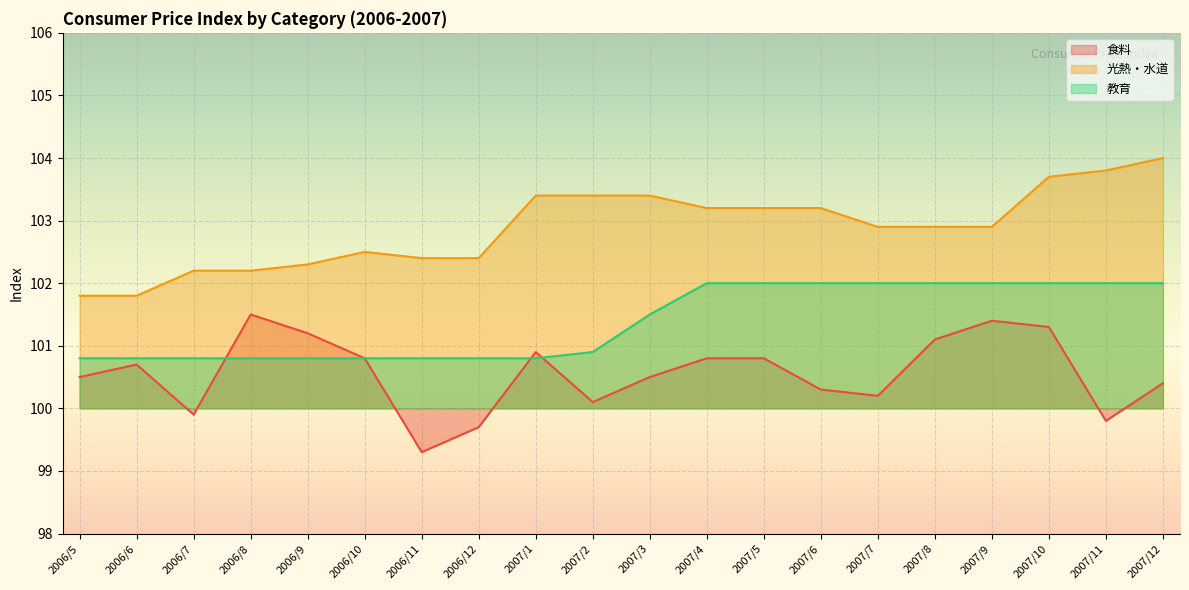

At which label does 食料 reach its peak?

2006/8